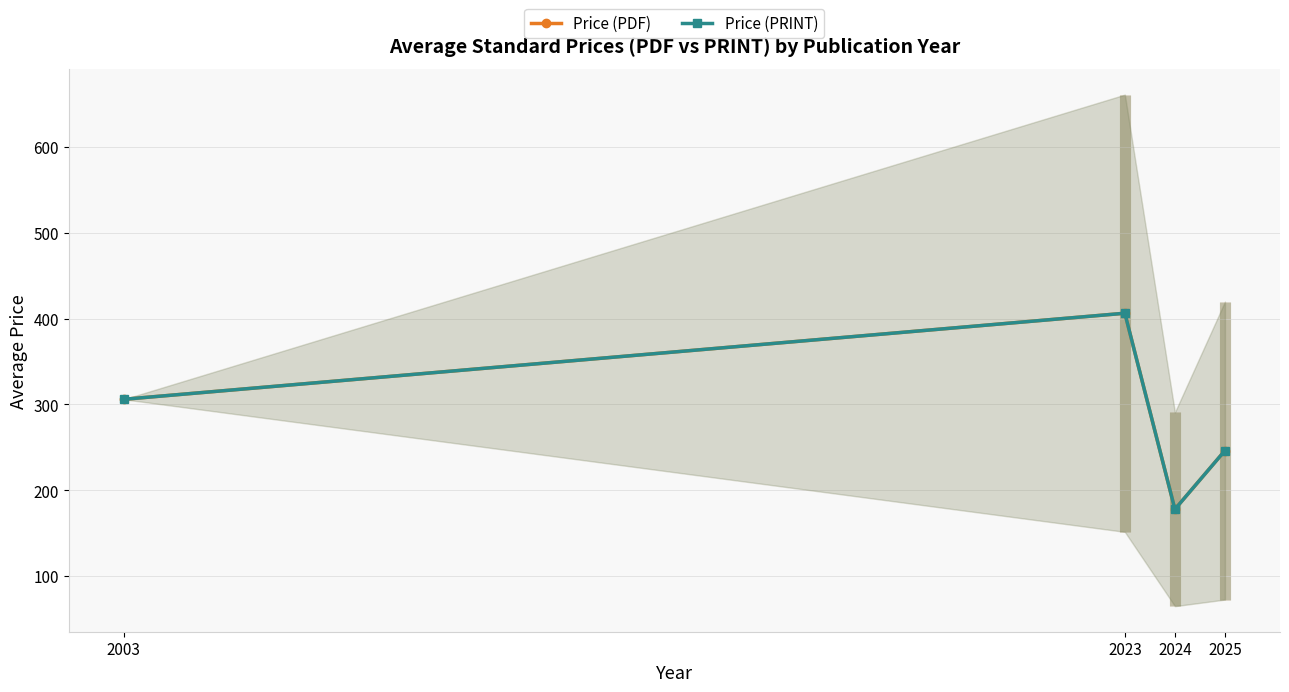

How many interior local valleys does the Price (PRINT) series have?

1